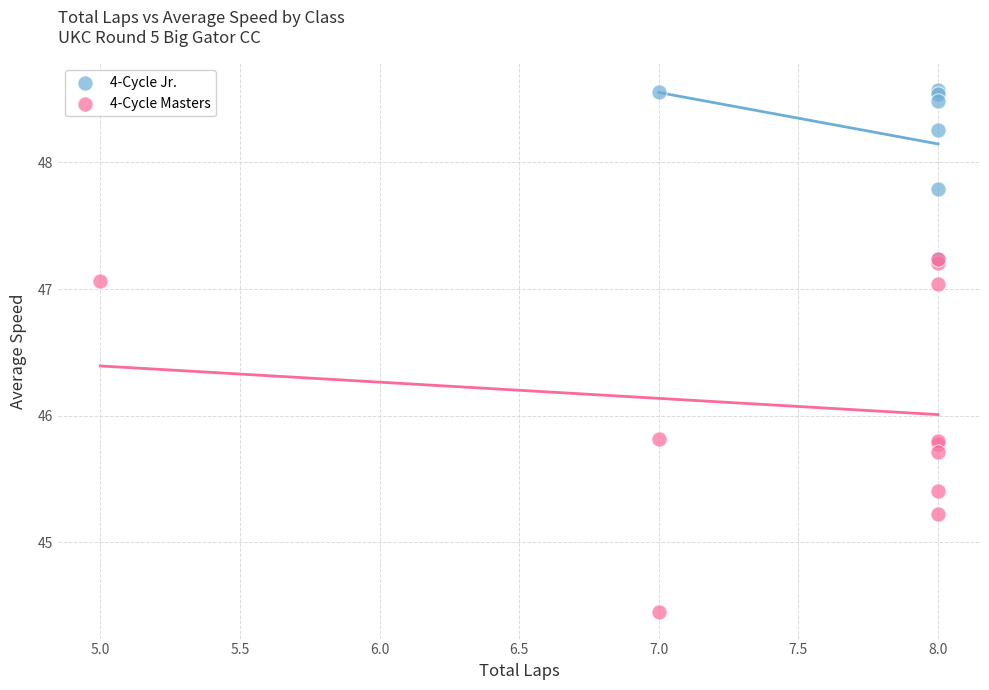

Which series reaches the minimum Y coordinate?

4-Cycle Masters